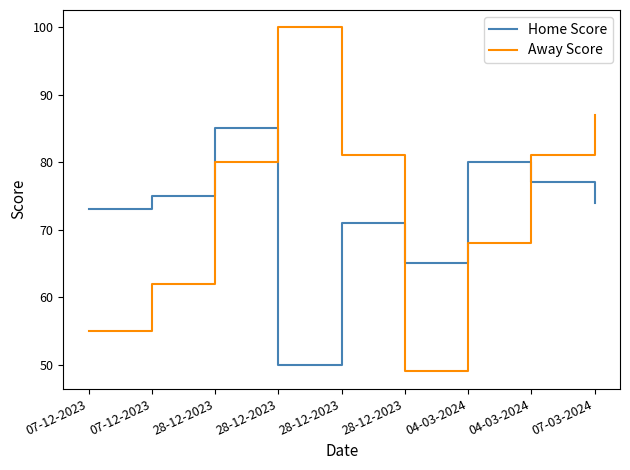

What is the value of the Home Score point at the 1st from the left?

73